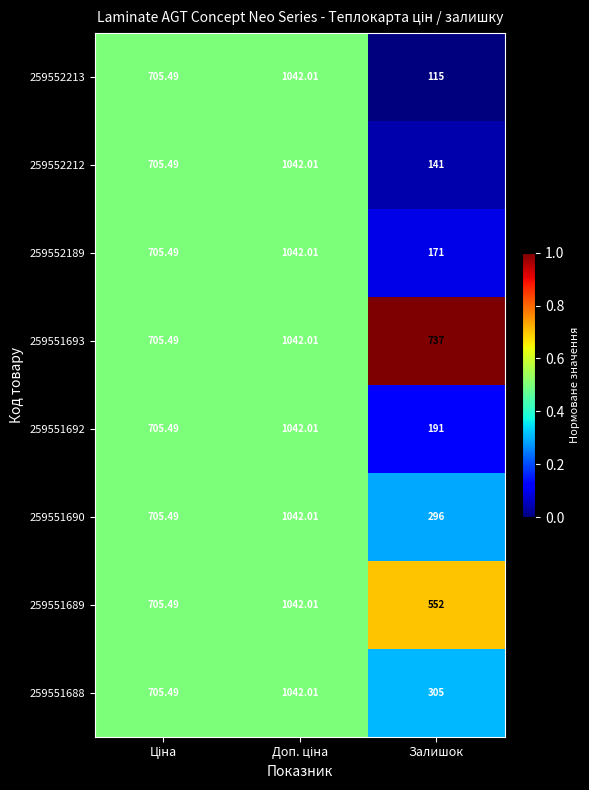

How many data points does each series have?

3